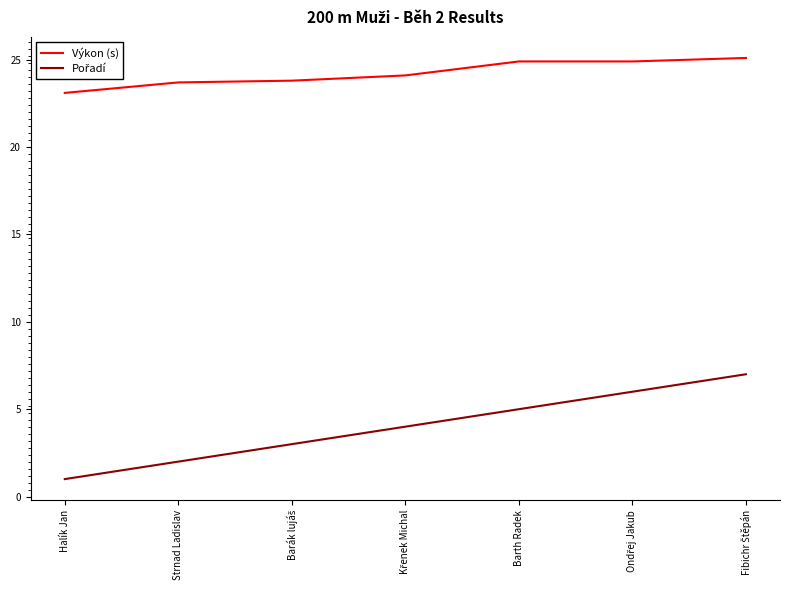

The value of Výkon (s) at Strnad Ladislav is 9.8. True or false?

False